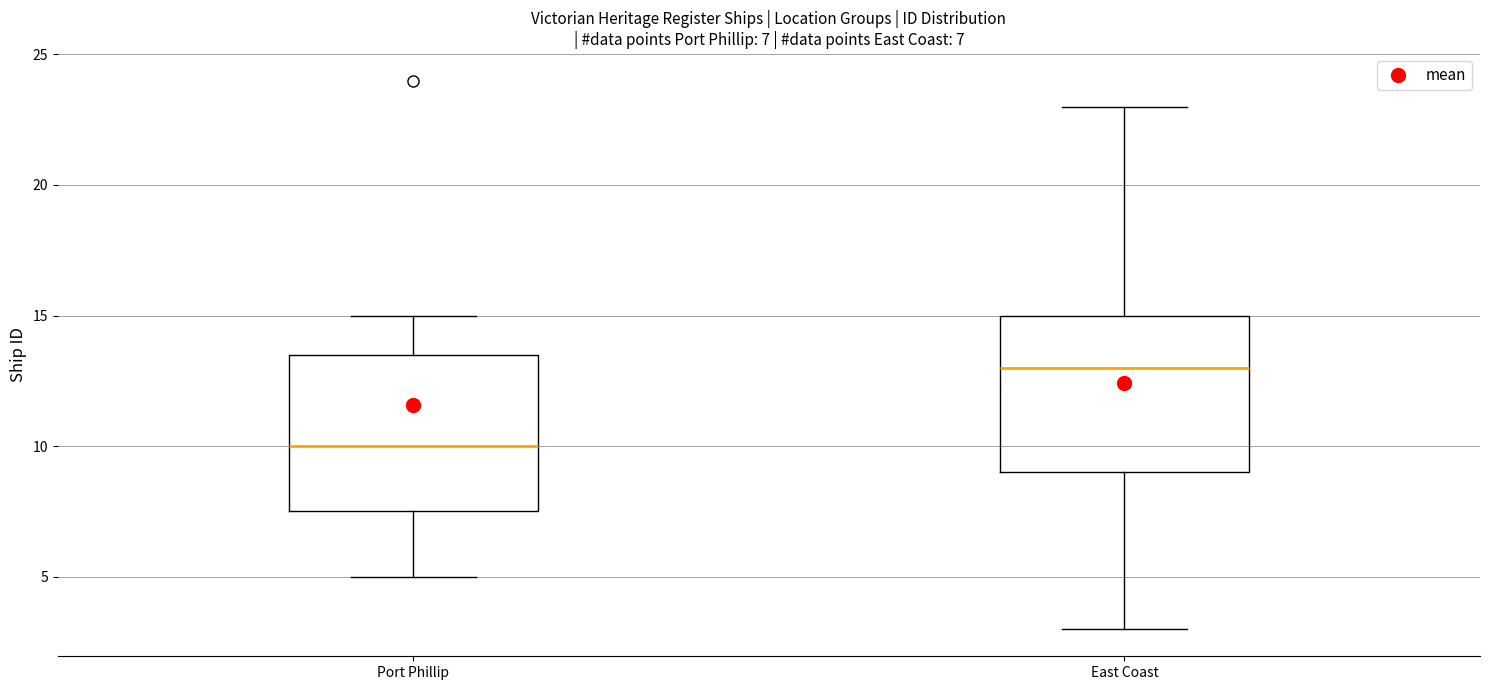

Which box's median line is the lowest?

Port Phillip